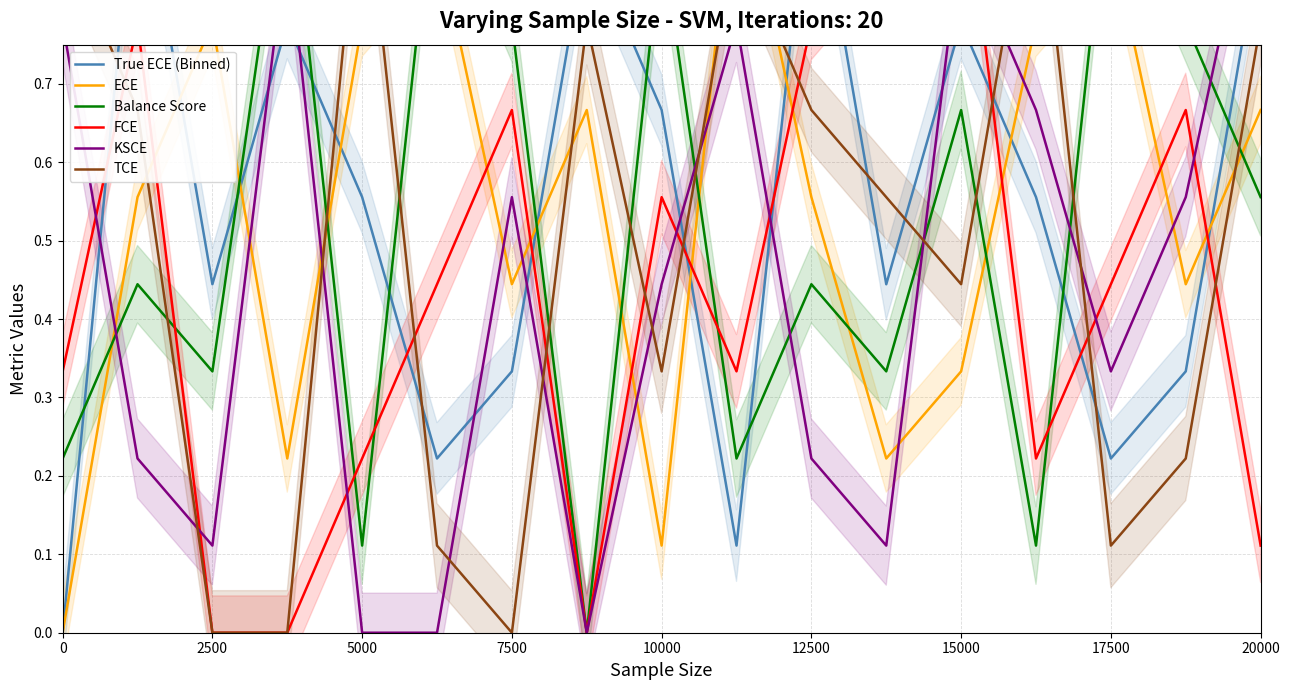

What are all the series names shown in the legend?

True ECE (Binned), ECE, Balance Score, FCE, KSCE, TCE